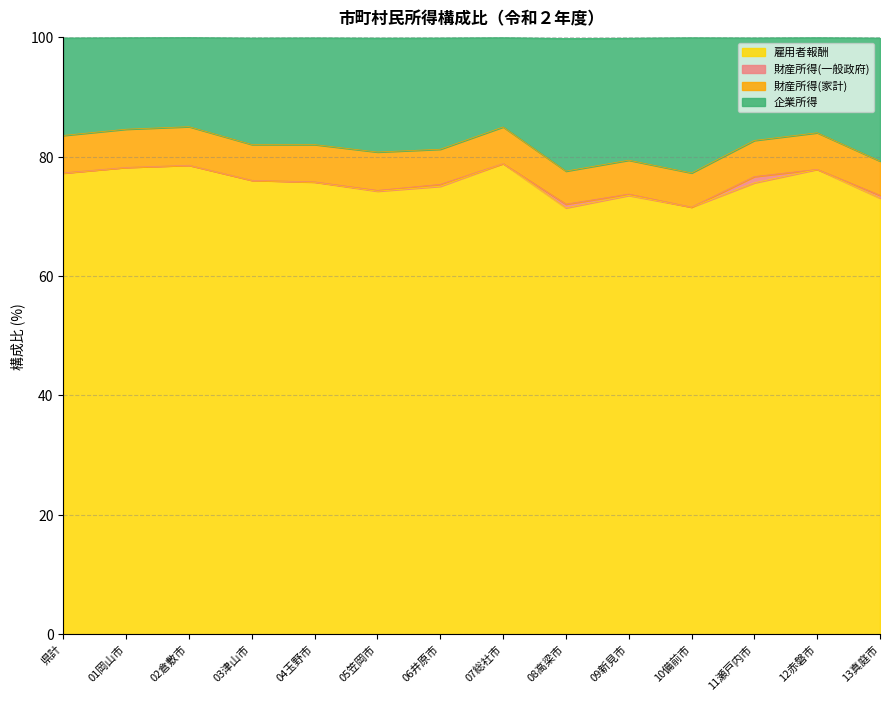

What is the value of the 雇用者報酬 point at the 3rd from the left?

78.6